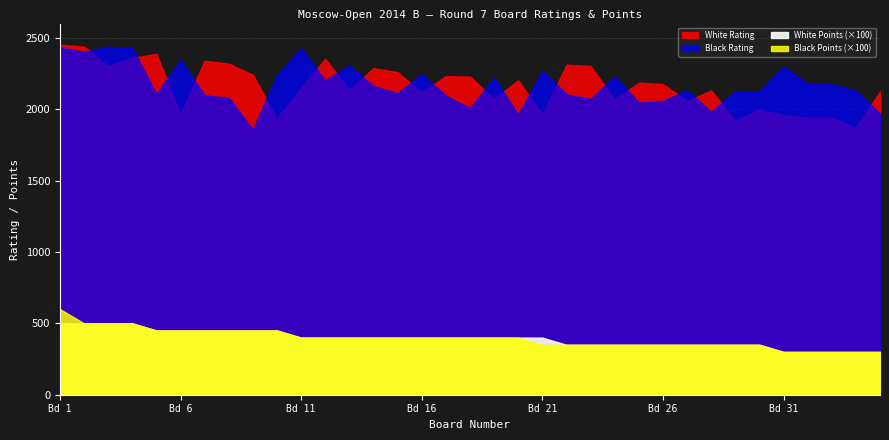

What is the value of the White Points point at the 24th from the left?

3.5